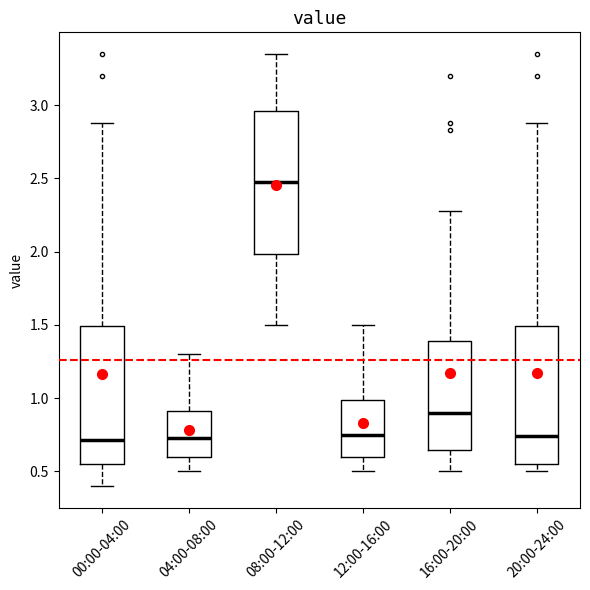

Reading left to right, transcribe this box plot: for each box, give where its median line is, the range the box spans, and where its two whiskers end, as read against the y-axis. The values are not printed on the chart, so give them approximately, as read against the axis.

00:00-04:00: median 0.70, box 0.55 to 1.50, whiskers 0.40 to 2.90
04:00-08:00: median 0.75, box 0.60 to 0.90, whiskers 0.50 to 1.30
08:00-12:00: median 2.50, box 2.00 to 2.95, whiskers 1.50 to 3.35
12:00-16:00: median 0.75, box 0.60 to 1.00, whiskers 0.50 to 1.50
16:00-20:00: median 0.90, box 0.65 to 1.40, whiskers 0.50 to 2.30
20:00-24:00: median 0.75, box 0.55 to 1.50, whiskers 0.50 to 2.90